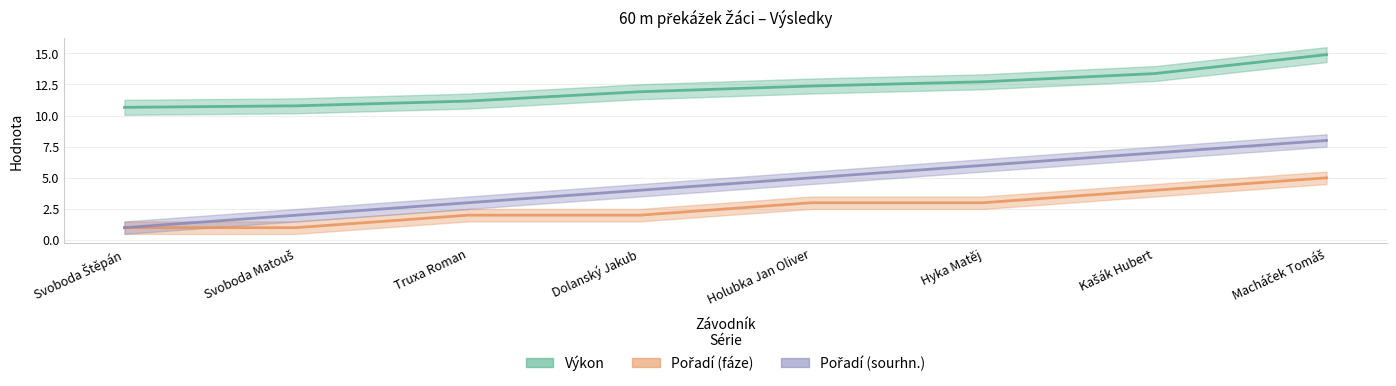

What is the difference between the Výkon values at Dolanský Jakub and Macháček Tomáš?

3.0